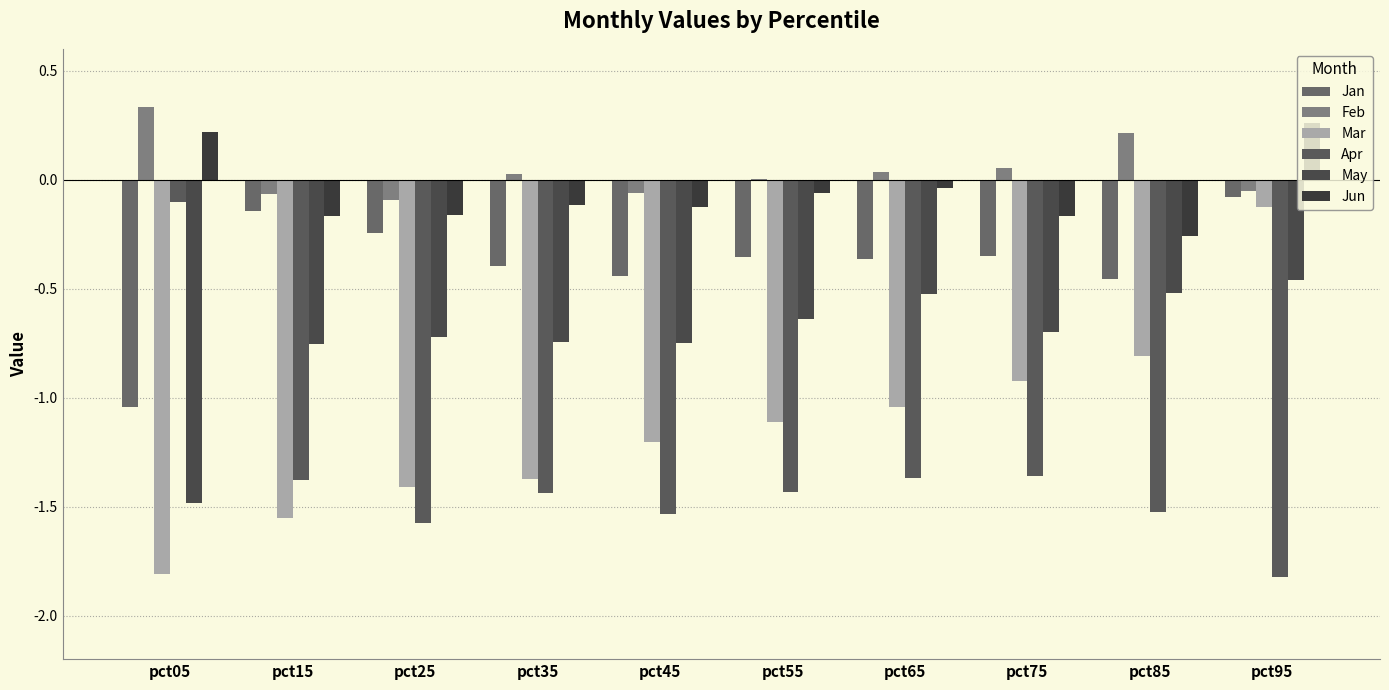

Reading left to right, list all the values displayed in this chart.

Jan: -1.0	-0.1	-0.2	-0.4	-0.4	-0.4	-0.4	-0.4	-0.5	-0.1
Feb: 0.3	-0.1	-0.1	0.0	-0.1	0.0	0.0	0.1	0.2	-0.1
Mar: -1.8	-1.6	-1.4	-1.4	-1.2	-1.1	-1.0	-0.9	-0.8	-0.1
Apr: -0.1	-1.4	-1.6	-1.4	-1.5	-1.4	-1.4	-1.4	-1.5	-1.8
May: -1.5	-0.8	-0.7	-0.7	-0.7	-0.6	-0.5	-0.7	-0.5	-0.5
Jun: 0.2	-0.2	-0.2	-0.1	-0.1	-0.1	-0.0	-0.2	-0.3	0.3